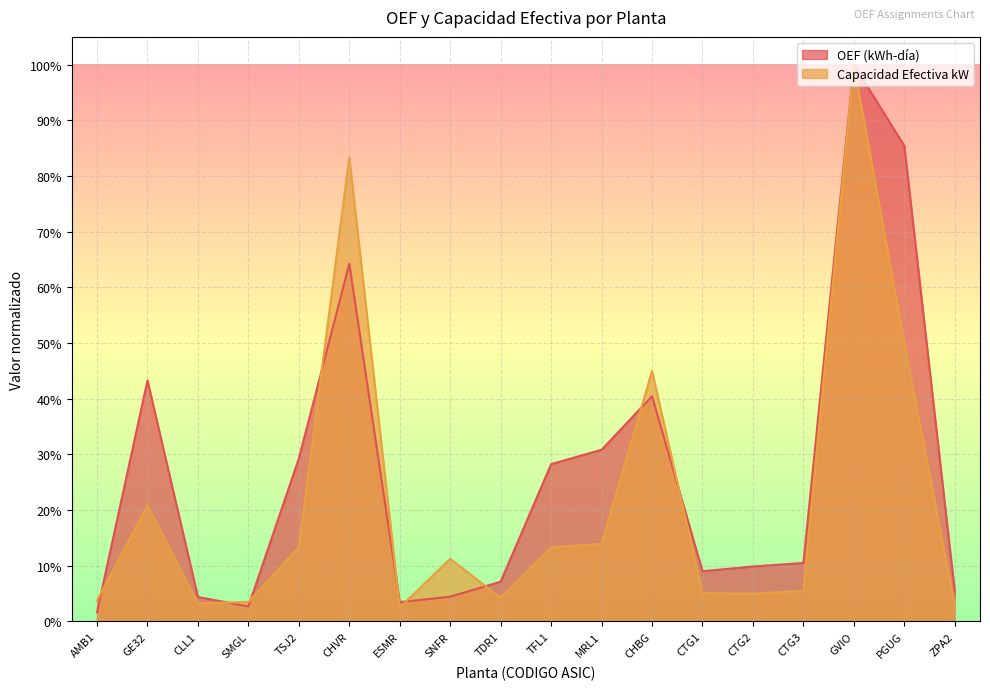

The Capacidad Efectiva kW series shows 0.0 at ZPA2. True or false?

False